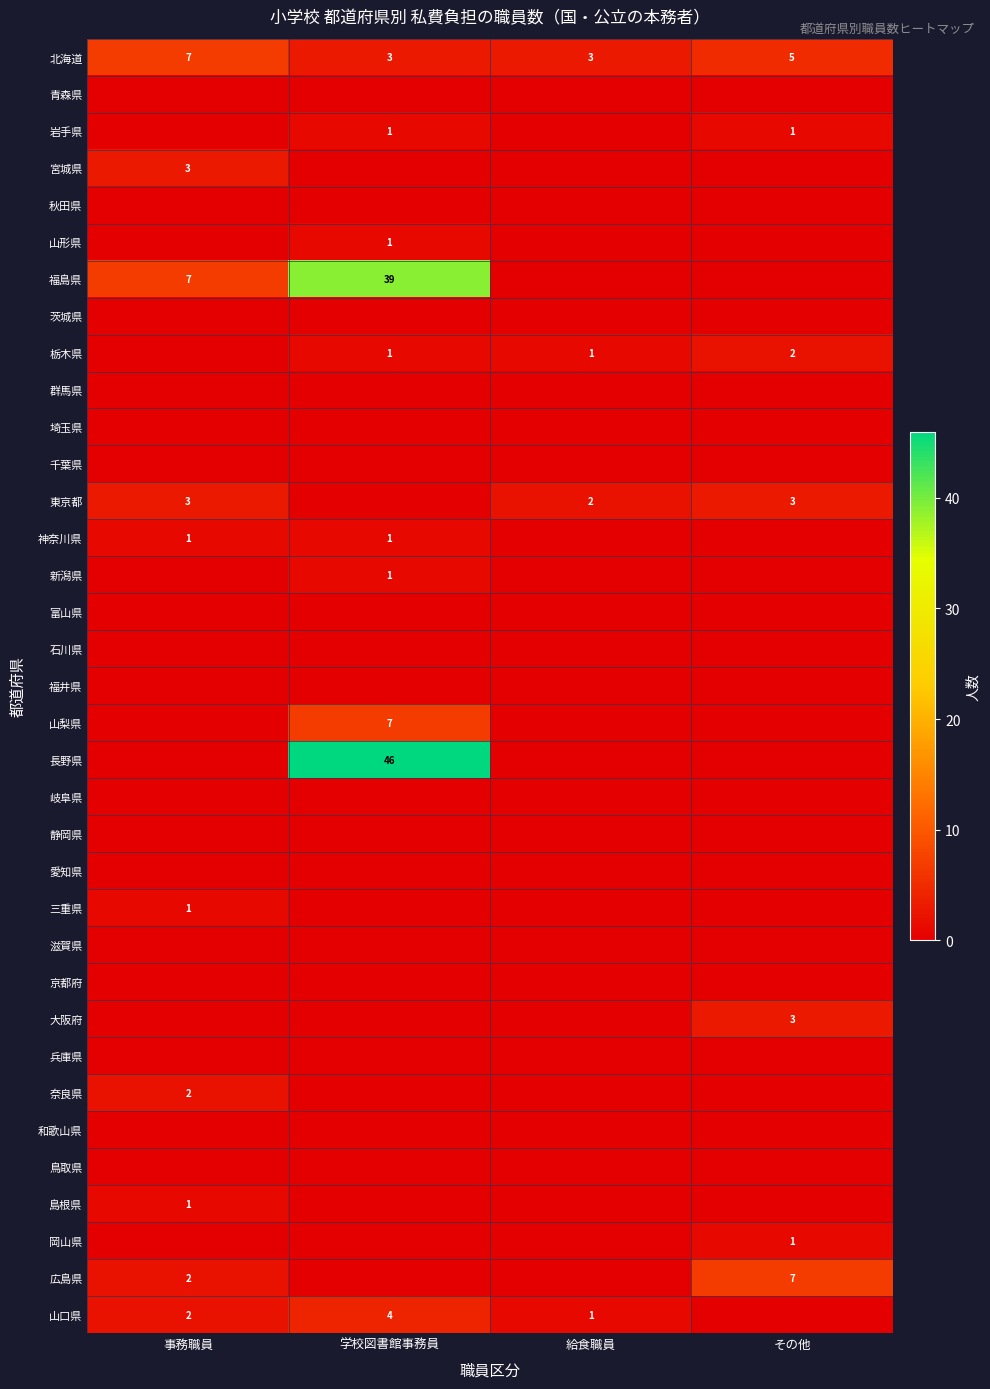

What is the total value across all series at 給食職員?

7